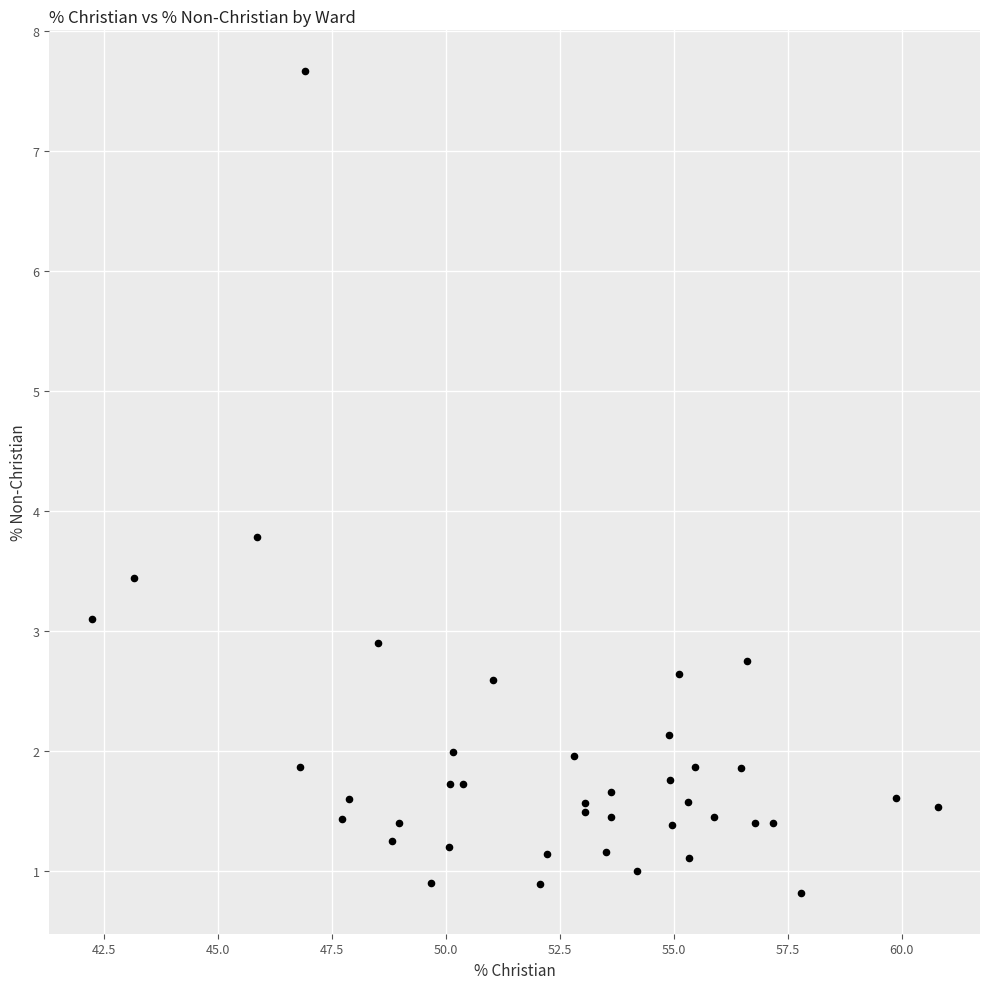

What Y value in the scatter plot is closest to 4?

3.8